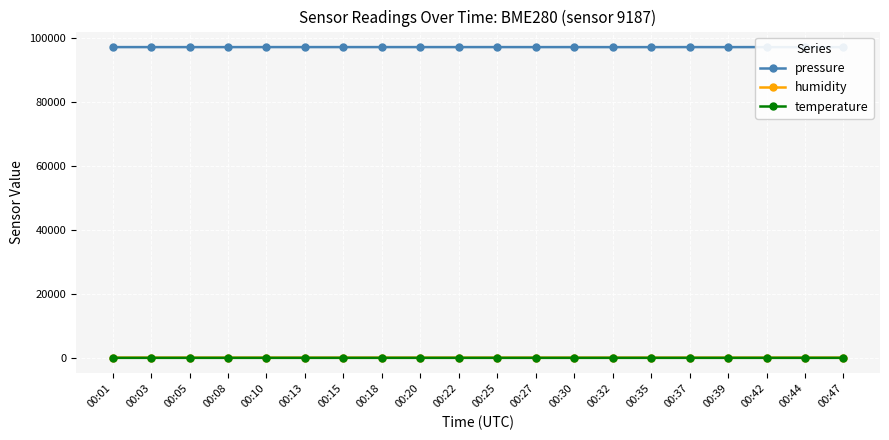

True or false: pressure and temperature intersect in this chart.

False